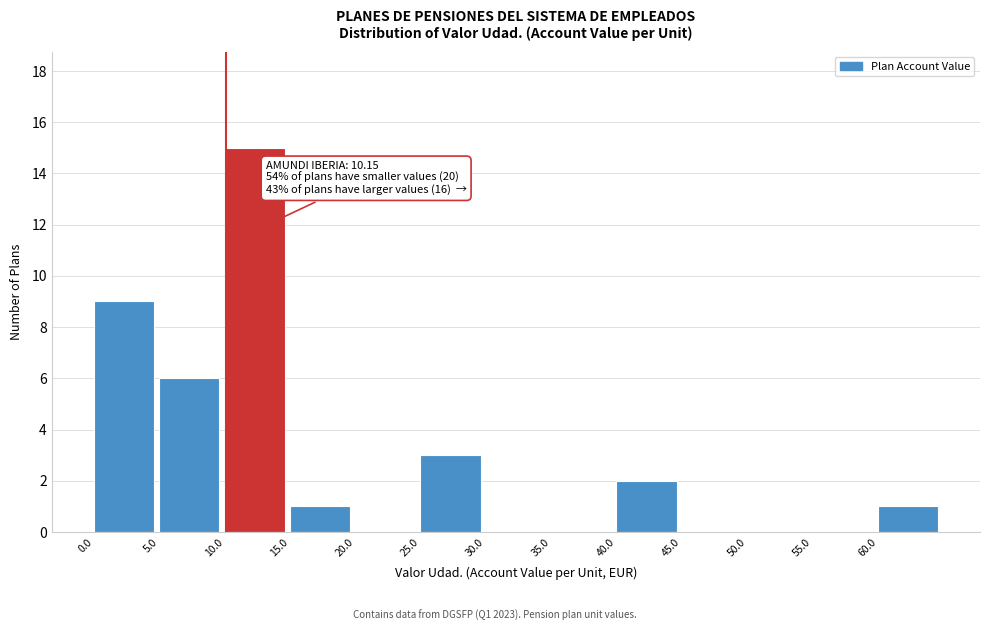

Which range on the x-axis has the tallest bar?

10 to 15